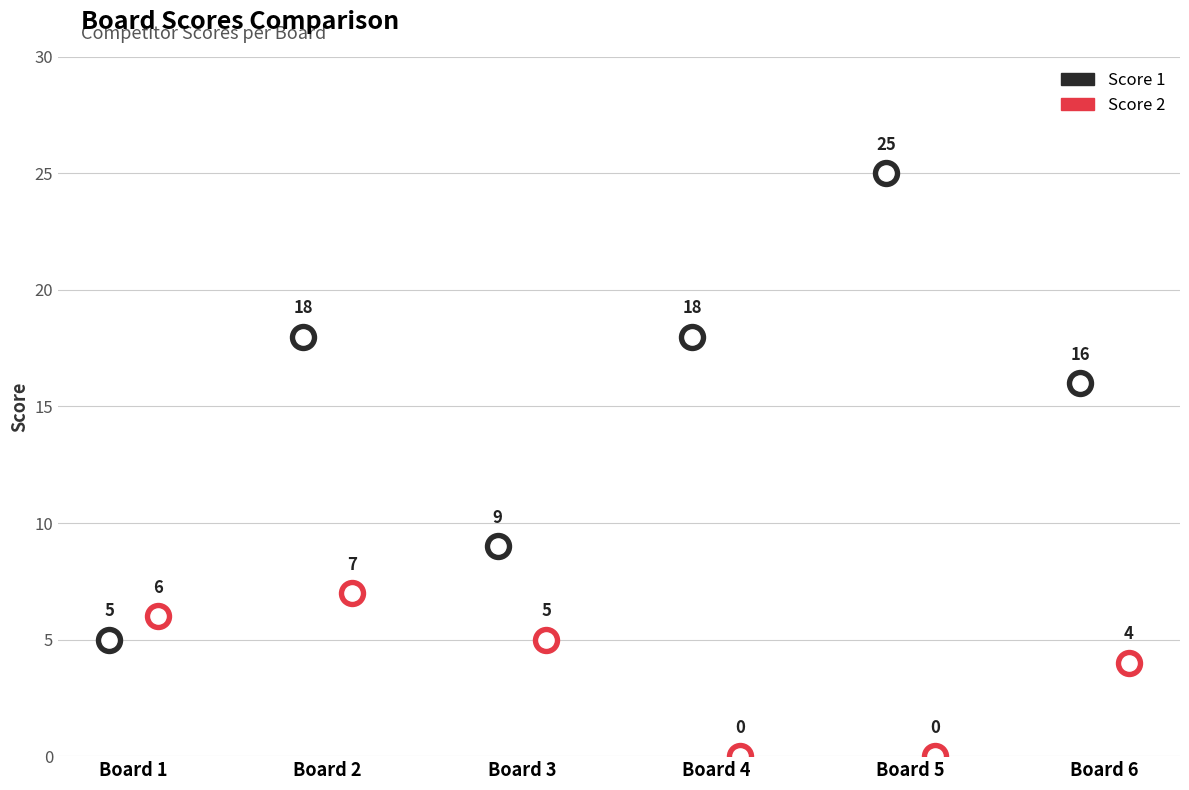

Which series has the largest total across all categories?

Score 1